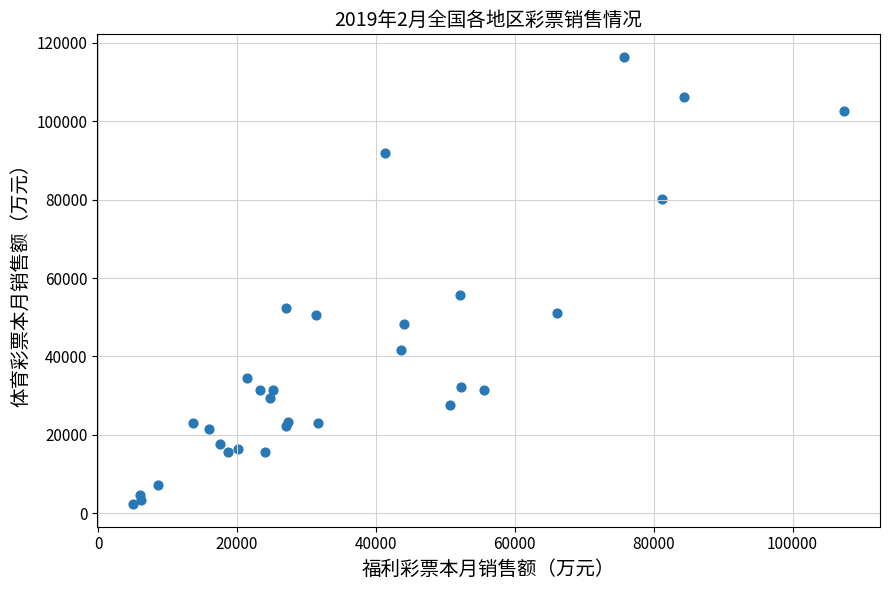

What Y value in the scatter plot is closest to 59374?

55768.3